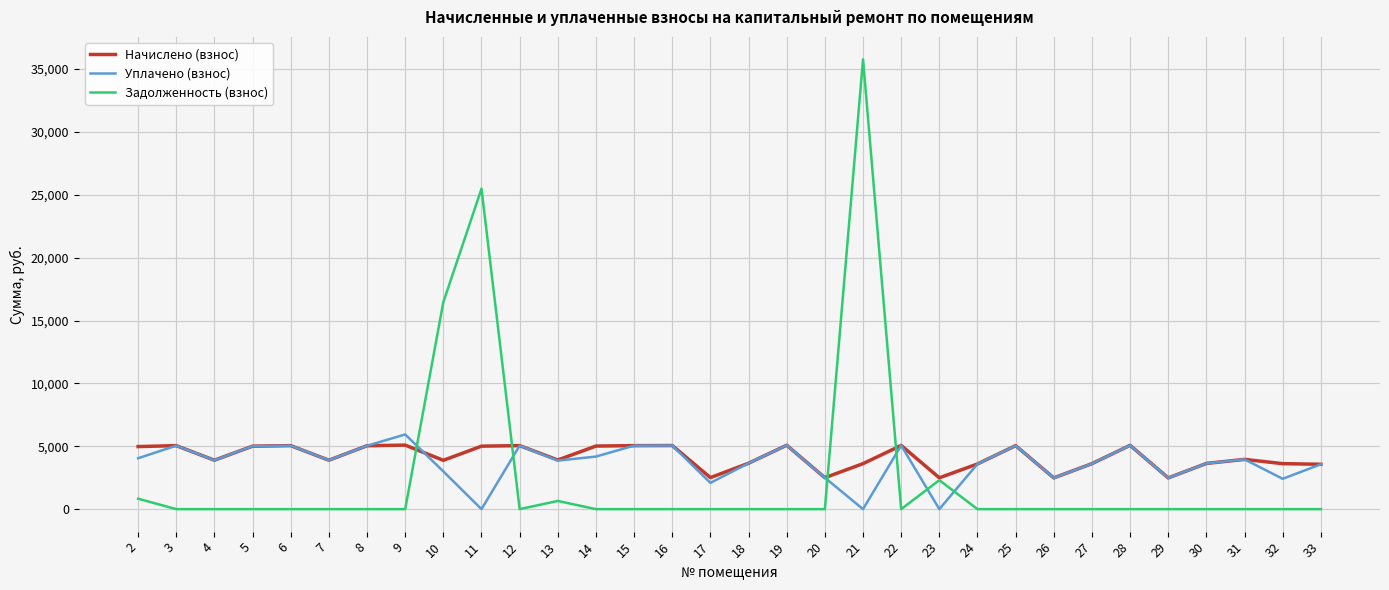

At which label is Задолженность (взнос) closest to 17886?

10